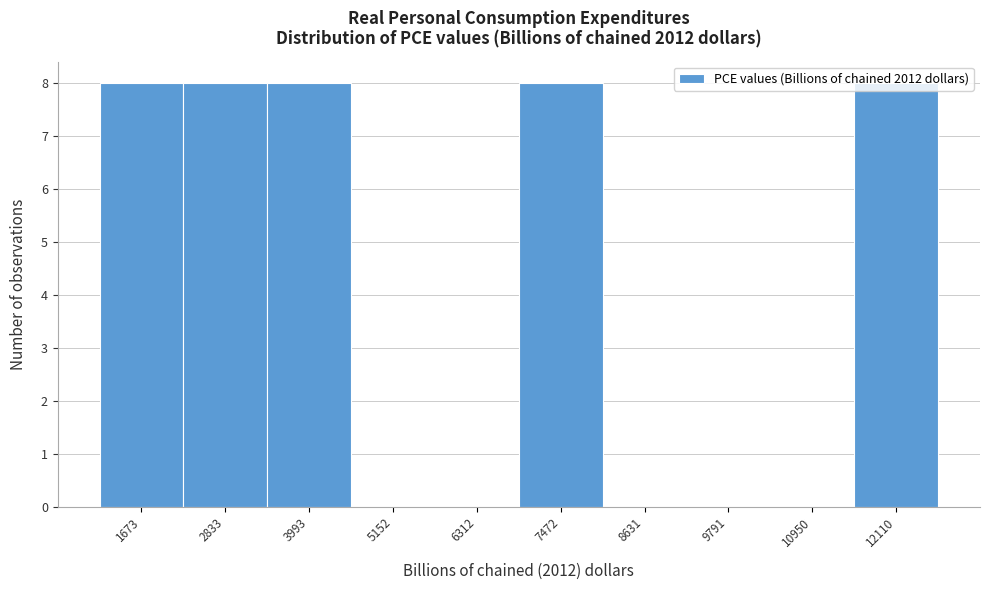

True or false: the data shows 8 at 12110.

True